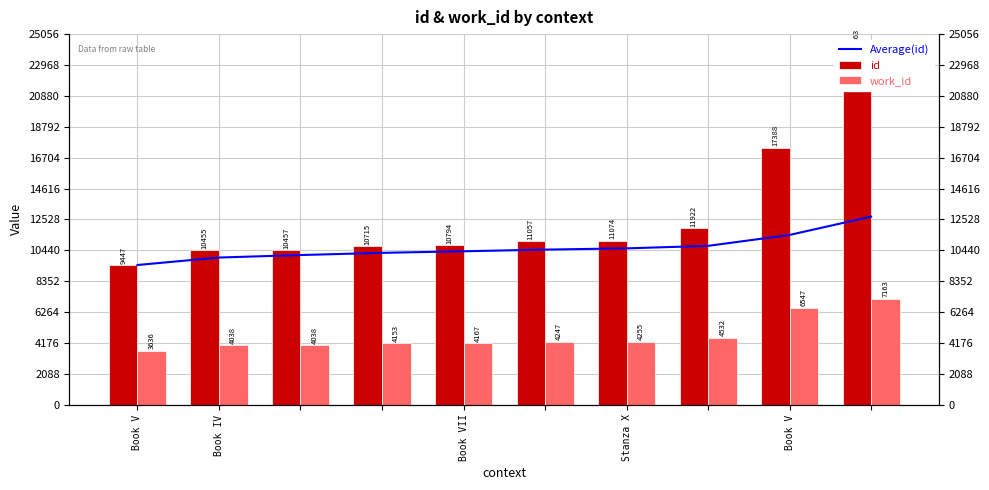

How many series are shown in this chart?

3